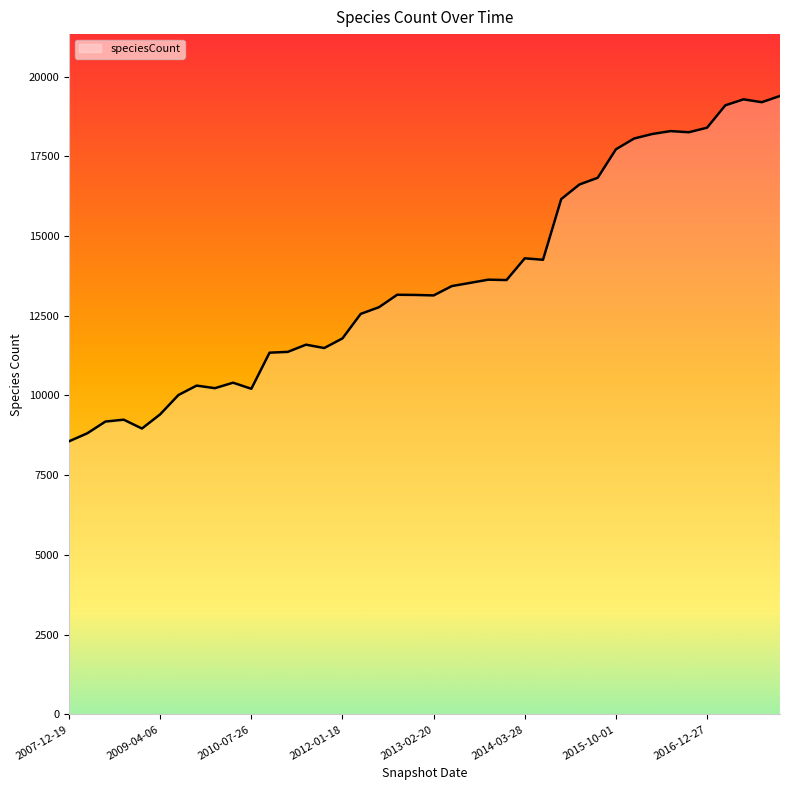

True or false: there are more than 2 points higher than both neighbors.

True